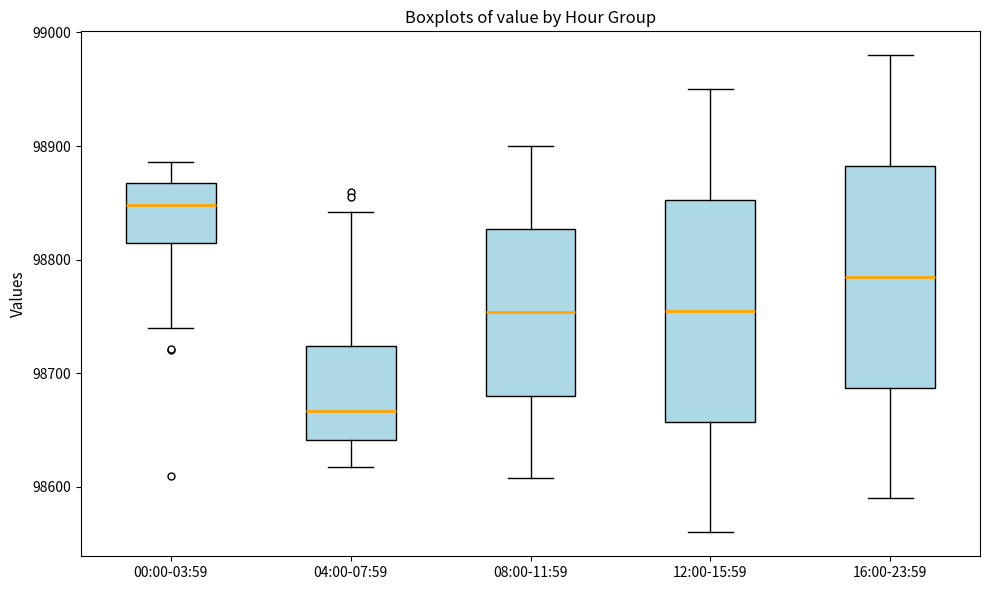

Reading left to right, read every box against the y-axis: the position of its median line, the range the box covers, and the ends of its whiskers. The values are not printed on the chart, so give them approximately, as read against the axis.

00:00-03:59: median 98850, box 98810 to 98870, whiskers 98740 to 98890
04:00-07:59: median 98670, box 98640 to 98720, whiskers 98620 to 98840
08:00-11:59: median 98750, box 98680 to 98830, whiskers 98610 to 98900
12:00-15:59: median 98760, box 98660 to 98850, whiskers 98560 to 98950
16:00-23:59: median 98790, box 98690 to 98880, whiskers 98590 to 98980